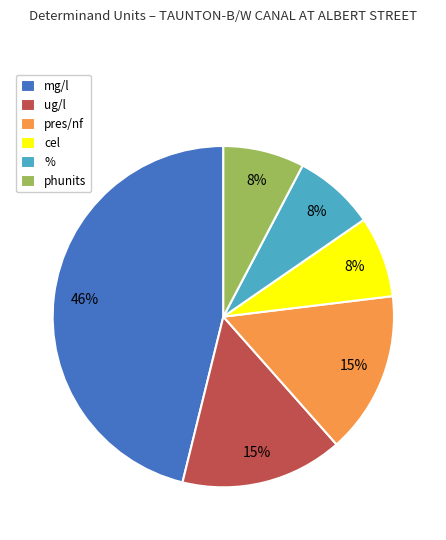

Is it true that pres/nf is 3% of the pie?

False